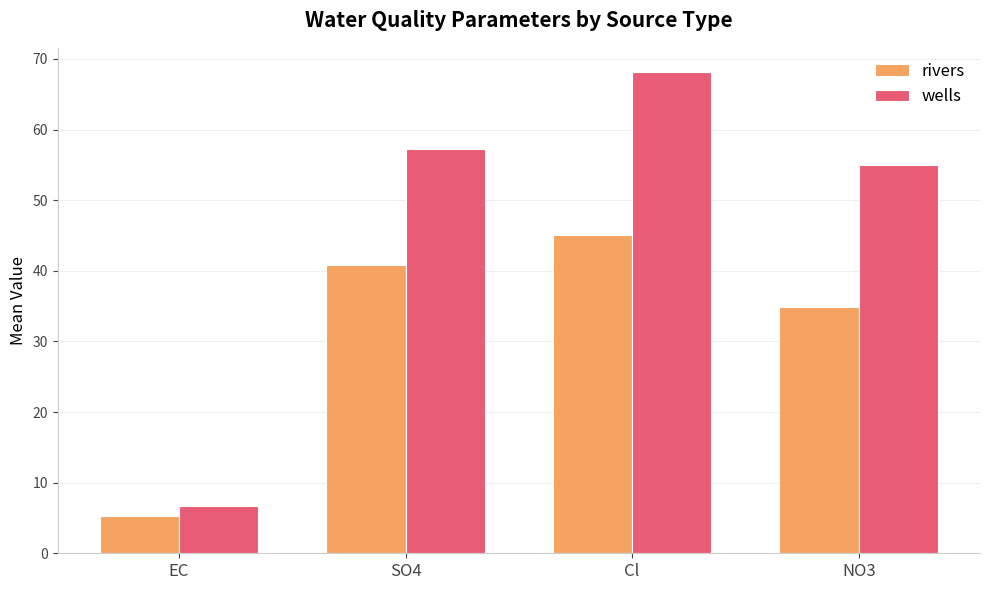

What is the value of the rivers bar at the 4th from the left?

34.9